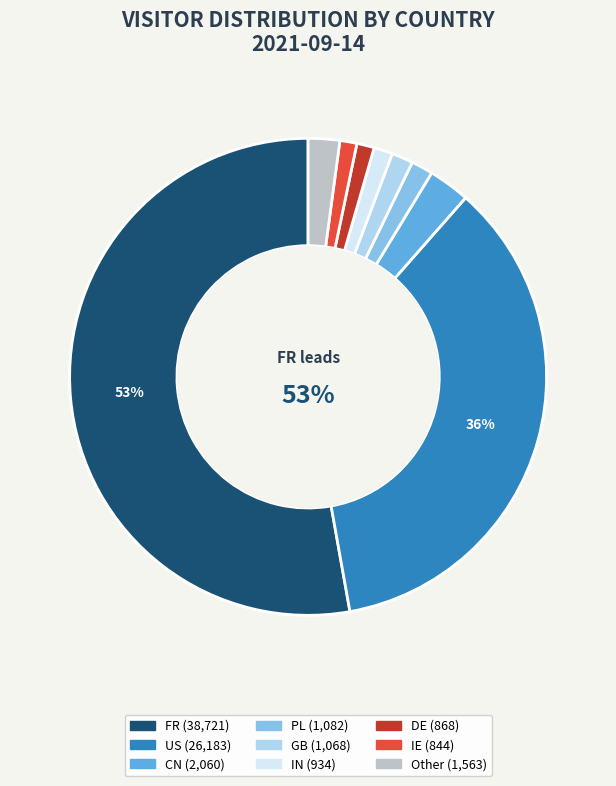

Is there a majority slice in this chart?

Yes